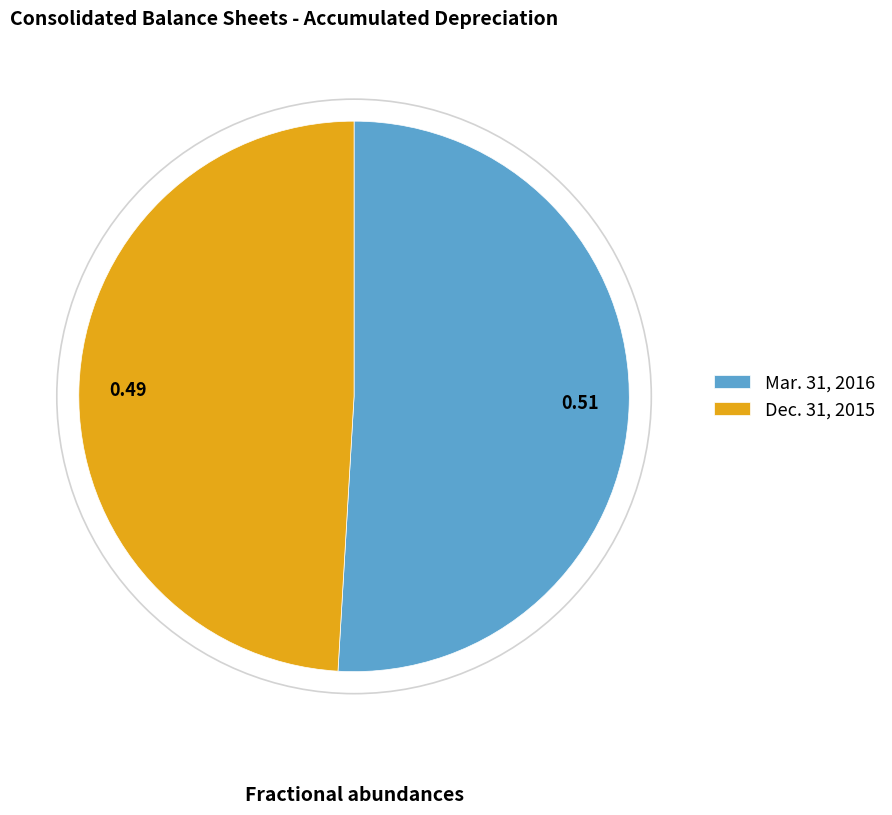

Which category accounts for the majority?

Mar. 31, 2016